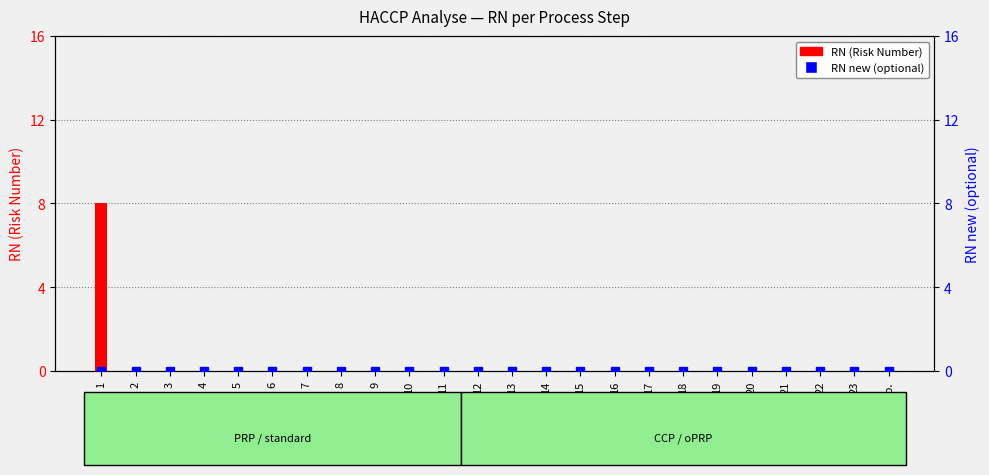

What is the label of the 13th bar from the right?

12